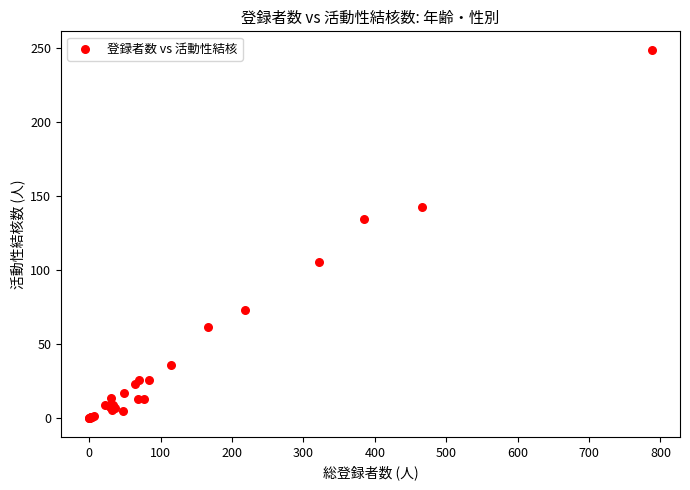

What Y value in the scatter plot is closest to 124?

135